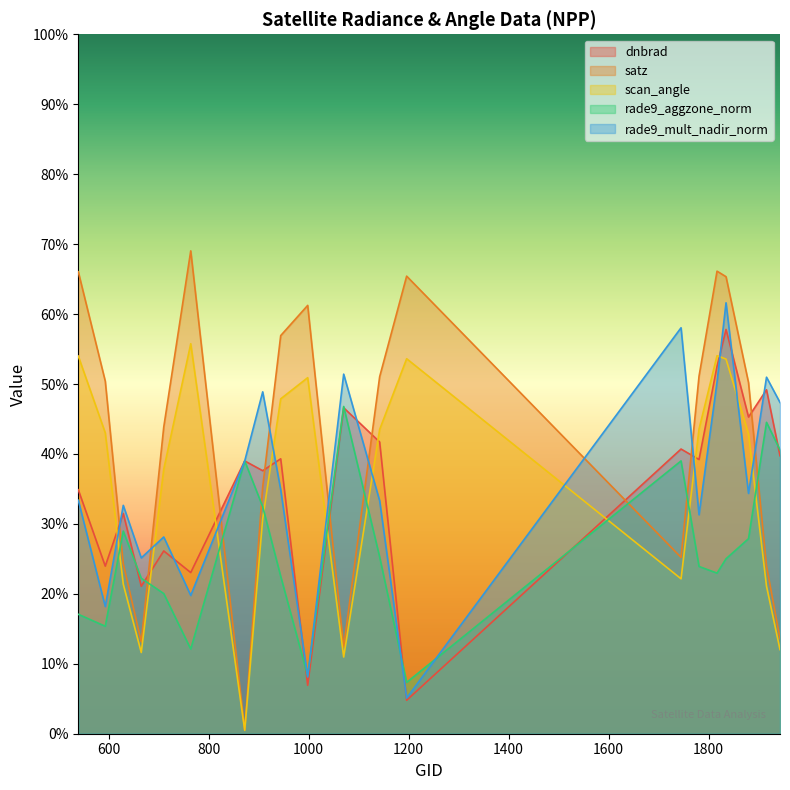

Reading left to right, extract all data points from this chart.

dnbrad: 539=34.9	593=24.0	629=31.5	665=21.1	710=26.1	764=23.0	872=39.0	908=37.6	944=39.3	998=6.9	1070=46.6	1142=41.7	1196=4.8	1745=40.7	1781=39.2	1817=52.5	1835=57.8	1880=45.3	1916=49.2	1943=39.7
satz: 539=66.0	593=50.4	629=24.3	665=13.1	710=43.8	764=69.0	872=0.5	908=35.3	944=56.9	998=61.2	1070=12.4	1142=51.0	1196=65.4	1745=25.2	1781=51.1	1817=66.1	1835=65.3	1880=50.2	1916=24.0	1943=13.6
scan_angle: 539=54.0	593=43.0	629=21.4	665=11.6	710=37.8	764=55.8	872=0.5	908=30.8	944=47.9	998=50.9	1070=11.0	1142=43.5	1196=53.6	1745=22.1	1781=43.6	1817=54.0	1835=53.6	1880=42.9	1916=21.1	1943=12.0
rade9_aggzone_norm: 539=17.1	593=15.4	629=29.0	665=22.2	710=20.0	764=12.1	872=39.0	908=32.5	944=22.5	998=8.3	1070=46.8	1142=25.3	1196=7.3	1745=39.0	1781=23.9	1817=23.0	1835=25.0	1880=27.9	1916=44.5	1943=40.6
rade9_mult_nadir_norm: 539=33.4	593=18.2	629=32.7	665=25.1	710=28.1	764=19.8	872=39.0	908=48.9	944=34.9	998=8.1	1070=51.4	1142=33.3	1196=5.1	1745=58.0	1781=31.3	1817=50.3	1835=61.6	1880=34.4	1916=51.0	1943=47.4